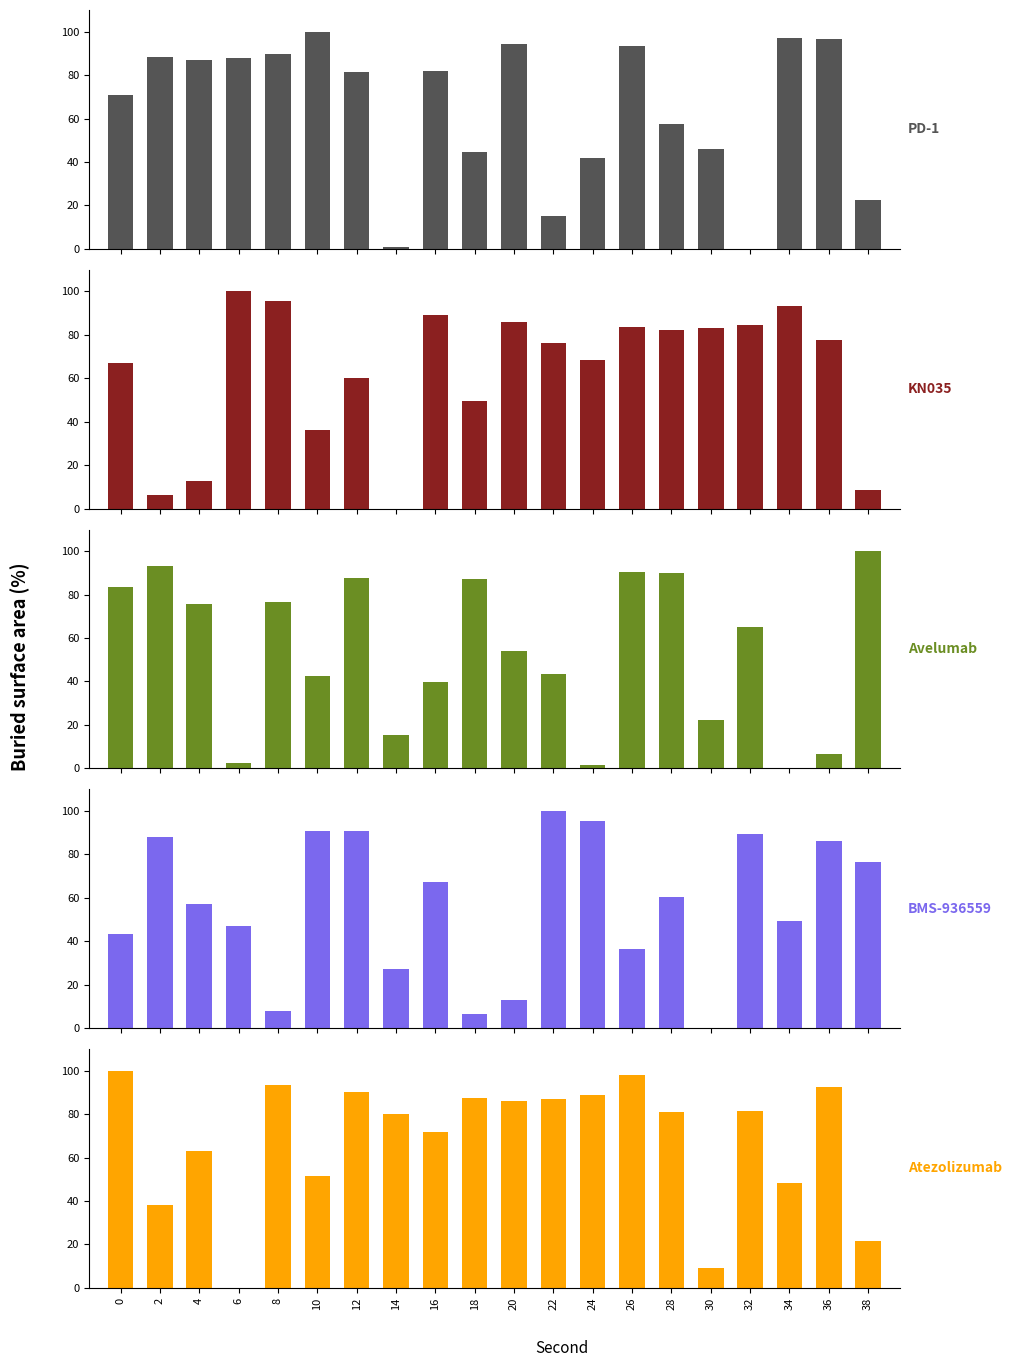

At 16, list the series in order from largest to smallest.

KN035, PD-1, Atezolizumab, BMS-936559, Avelumab